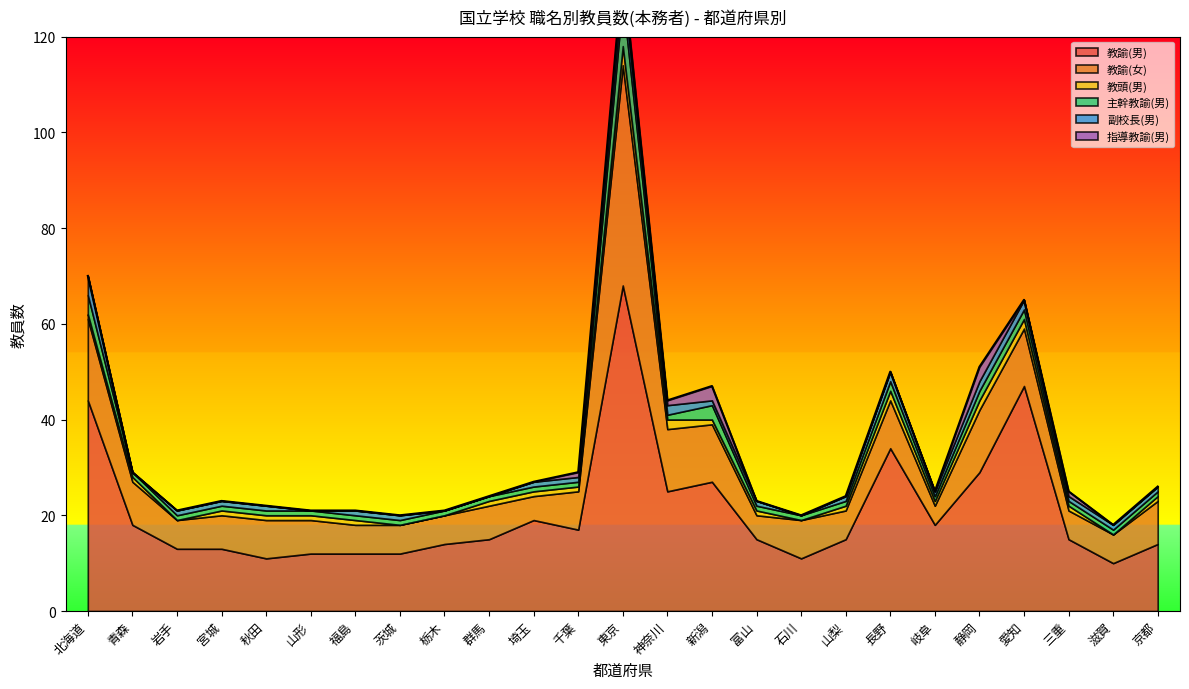

What is the sum of the 指導教諭(男) values at 三重 and 福島?

1